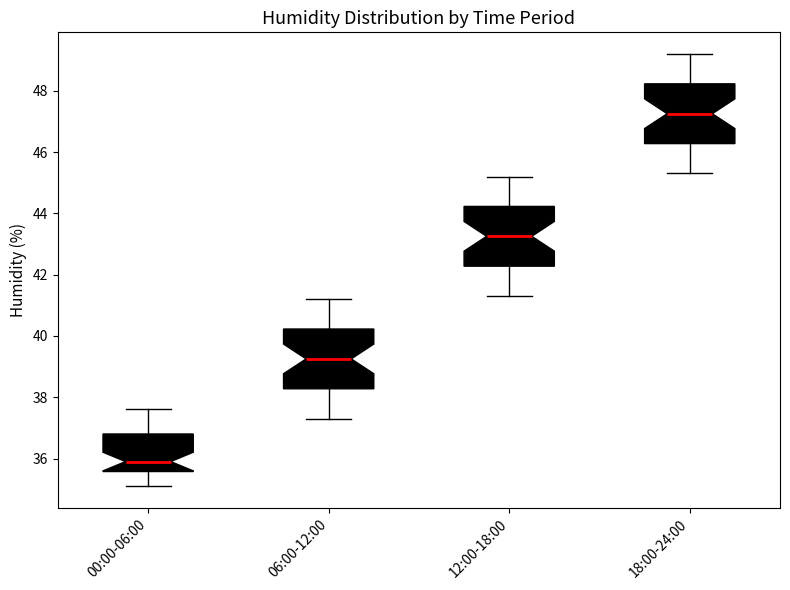

Which box has the highest median line?

18:00-24:00